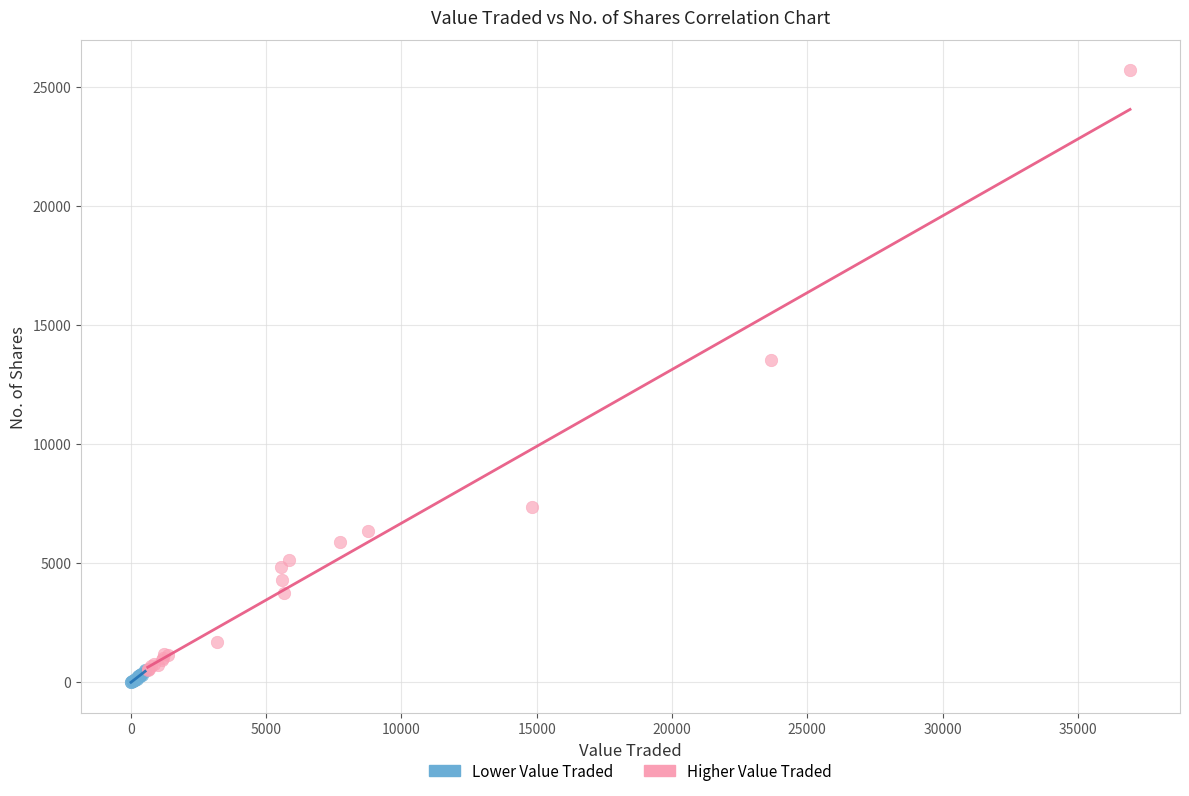

Which series has the widest spread of Y values?

Higher Value Traded